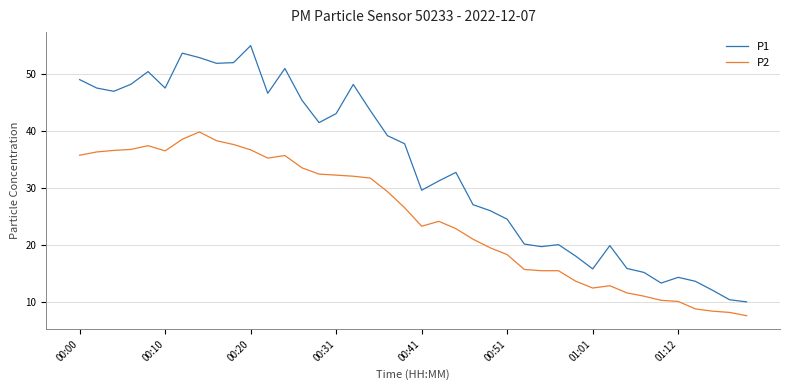

Which series has the largest total across all categories?

P1